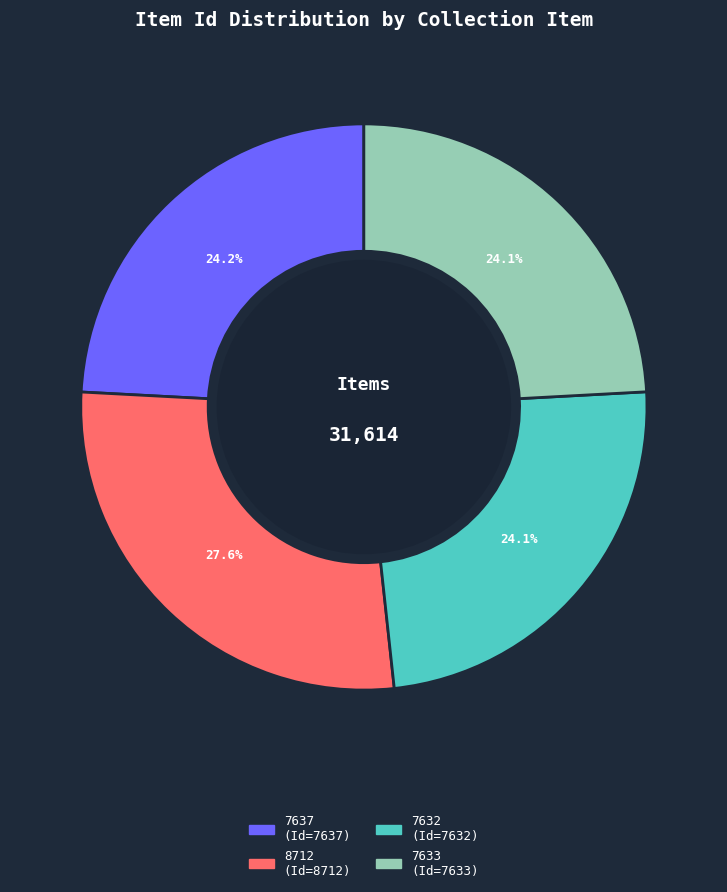

Which category has the biggest portion of the pie?

8712